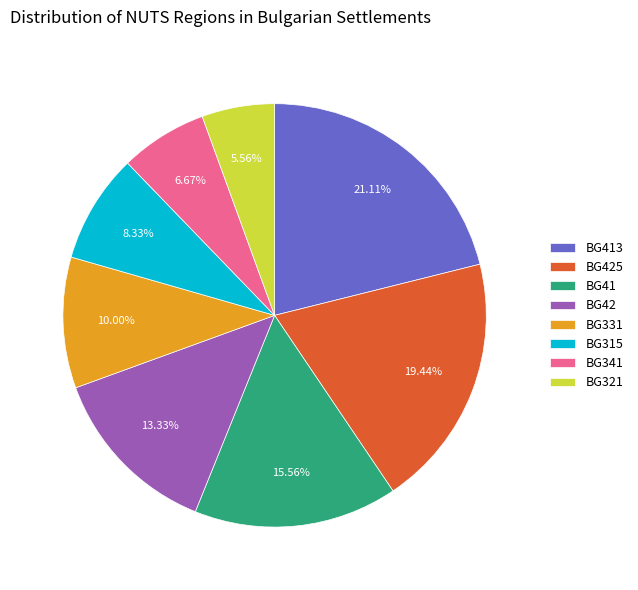

How many slices are in this pie chart?

8